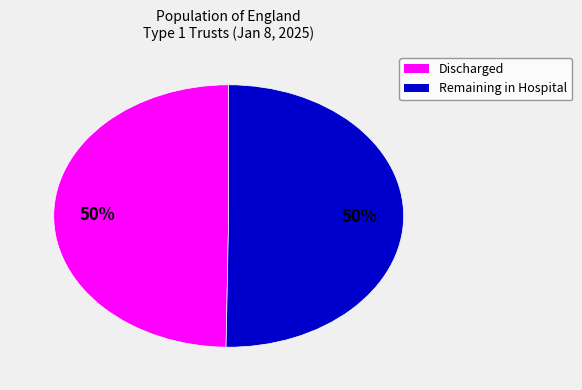

The Remaining in Hospital slice represents 50% of the pie. True or false?

True